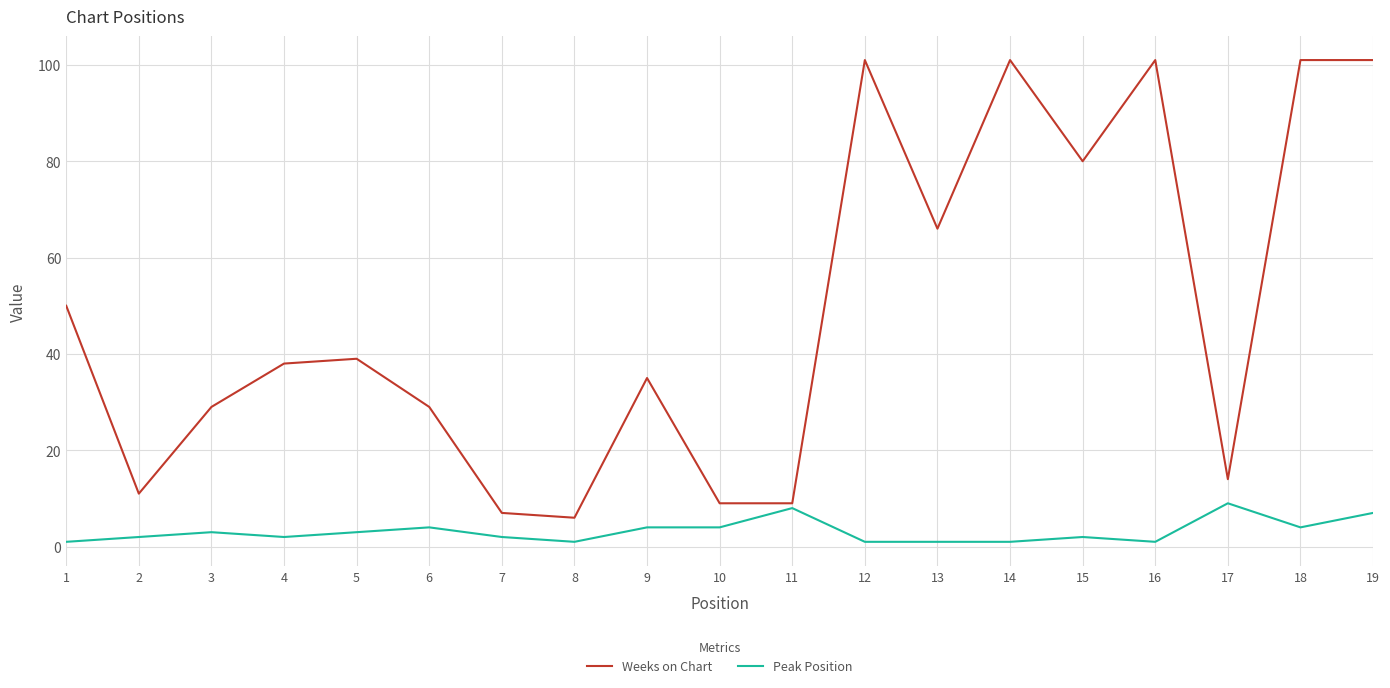

True or false: Peak Position has a value of 4 at 11.

False